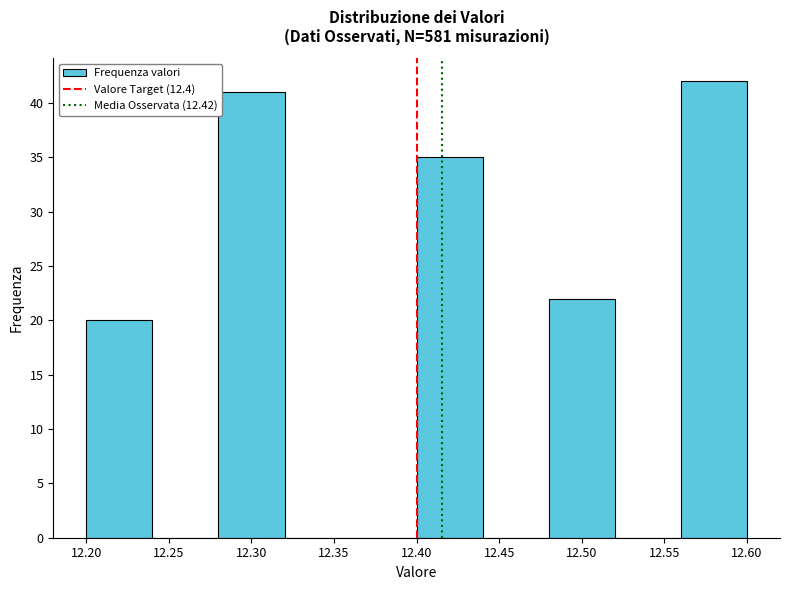

How tall is the bar that spans 12.40 to 12.44 on the x-axis? The values are not printed on the chart, so give them approximately, as read against the axis.

35